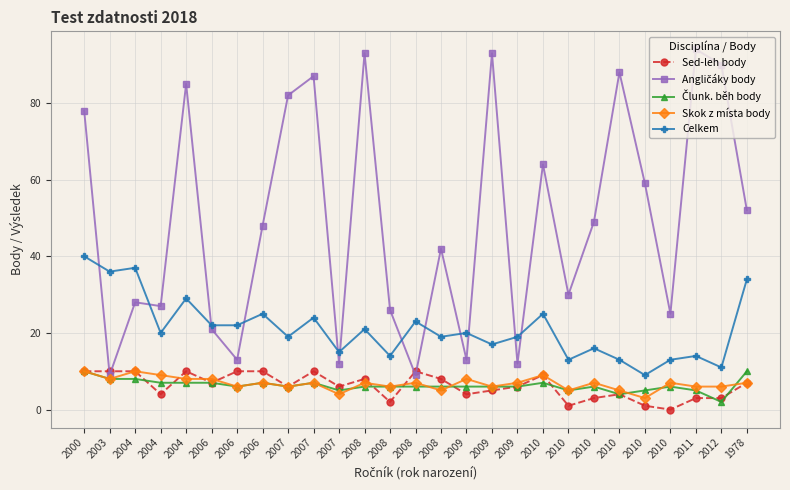

Is this an area chart (filled region under the line)?

No